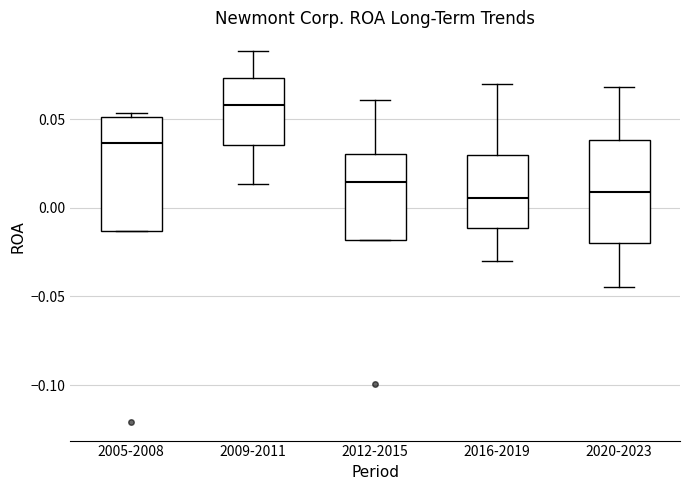

Reading left to right, transcribe this box plot: for each box, give where its median line is, the range the box spans, and where its two whiskers end, as read against the y-axis. The values are not printed on the chart, so give them approximately, as read against the axis.

2005-2008: median 0.035, box -0.015 to 0.050, whiskers -0.015 to 0.055
2009-2011: median 0.060, box 0.035 to 0.075, whiskers 0.015 to 0.090
2012-2015: median 0.015, box -0.020 to 0.030, whiskers -0.020 to 0.060
2016-2019: median 0.005, box -0.010 to 0.030, whiskers -0.030 to 0.070
2020-2023: median 0.010, box -0.020 to 0.040, whiskers -0.045 to 0.070